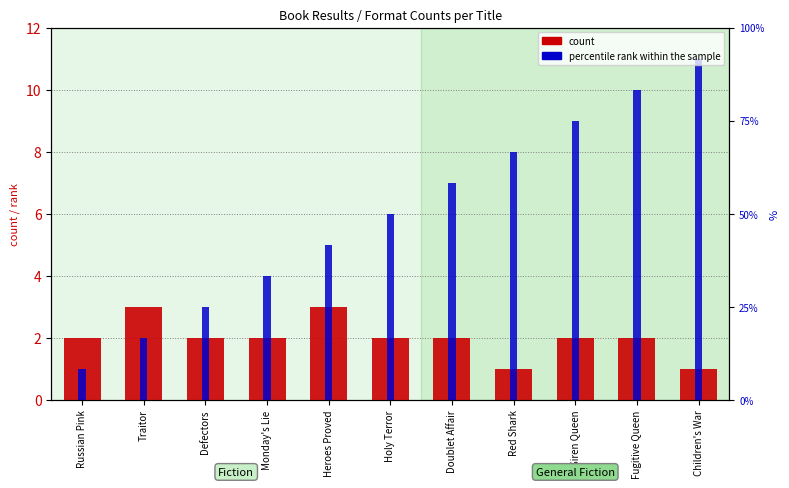

How many data points in count are less than 2?

2